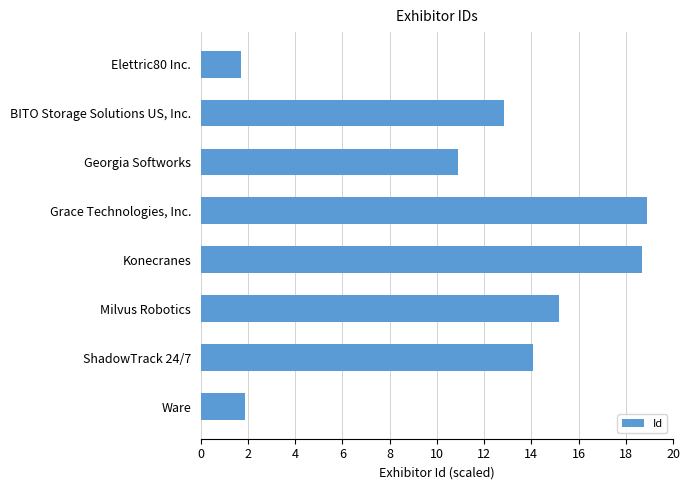

At which label is the value closest to 10?

Georgia Softworks